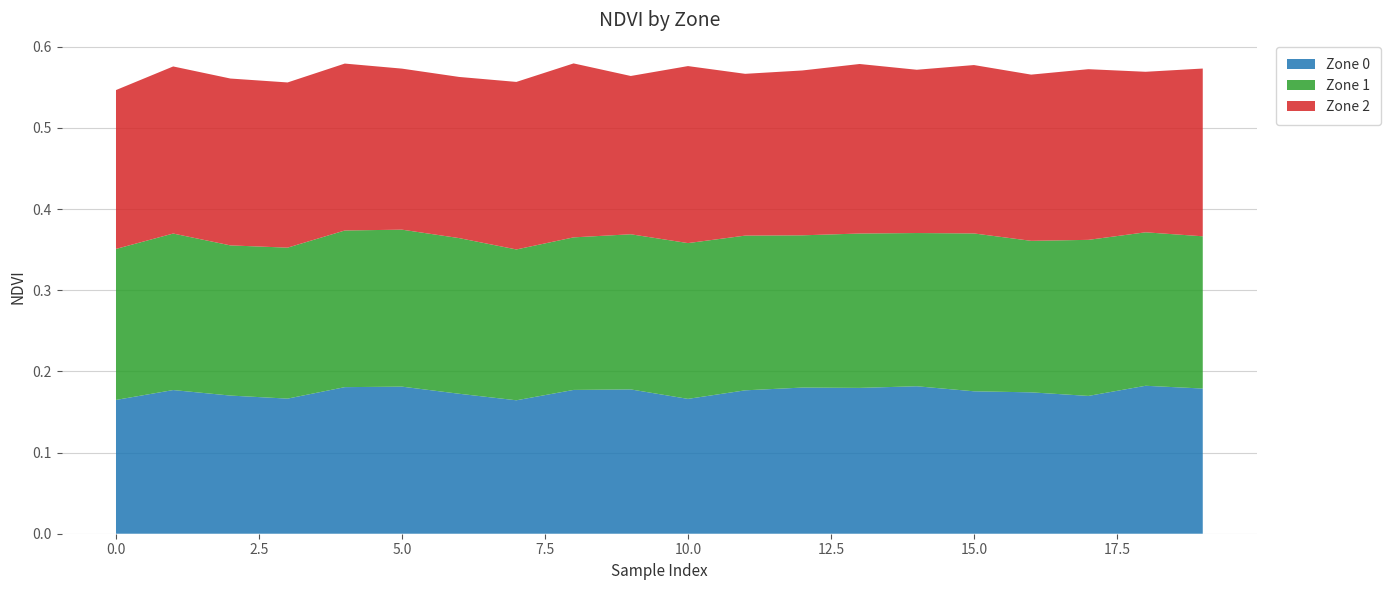

Reading right to left, extract all data points from this chart.

Zone 0: 19=0.2	18=0.2	17=0.2	16=0.2	15=0.2	14=0.2	13=0.2	12=0.2	11=0.2	10=0.2	9=0.2	8=0.2	7=0.2	6=0.2	5=0.2	4=0.2	3=0.2	2=0.2	1=0.2	0=0.2
Zone 1: 19=0.2	18=0.2	17=0.2	16=0.2	15=0.2	14=0.2	13=0.2	12=0.2	11=0.2	10=0.2	9=0.2	8=0.2	7=0.2	6=0.2	5=0.2	4=0.2	3=0.2	2=0.2	1=0.2	0=0.2
Zone 2: 19=0.2	18=0.2	17=0.2	16=0.2	15=0.2	14=0.2	13=0.2	12=0.2	11=0.2	10=0.2	9=0.2	8=0.2	7=0.2	6=0.2	5=0.2	4=0.2	3=0.2	2=0.2	1=0.2	0=0.2